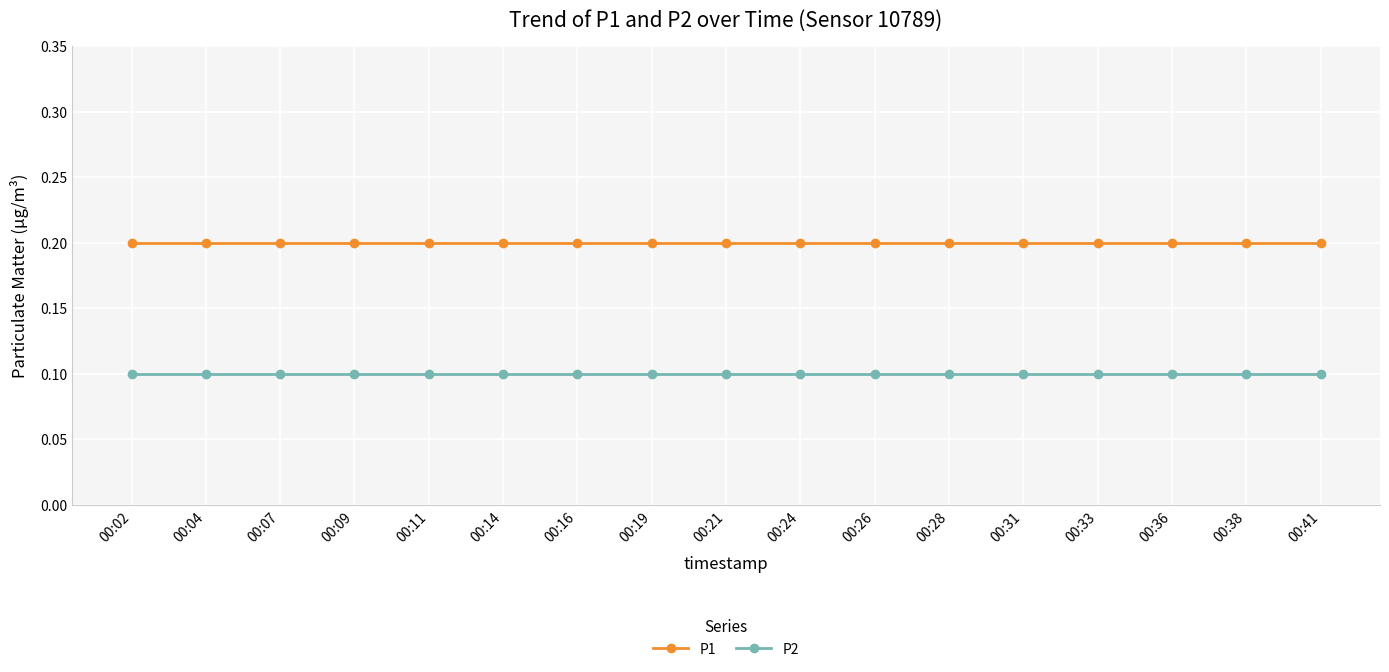

What is the sum of the P2 values at 00:24 and 00:41?

0.2